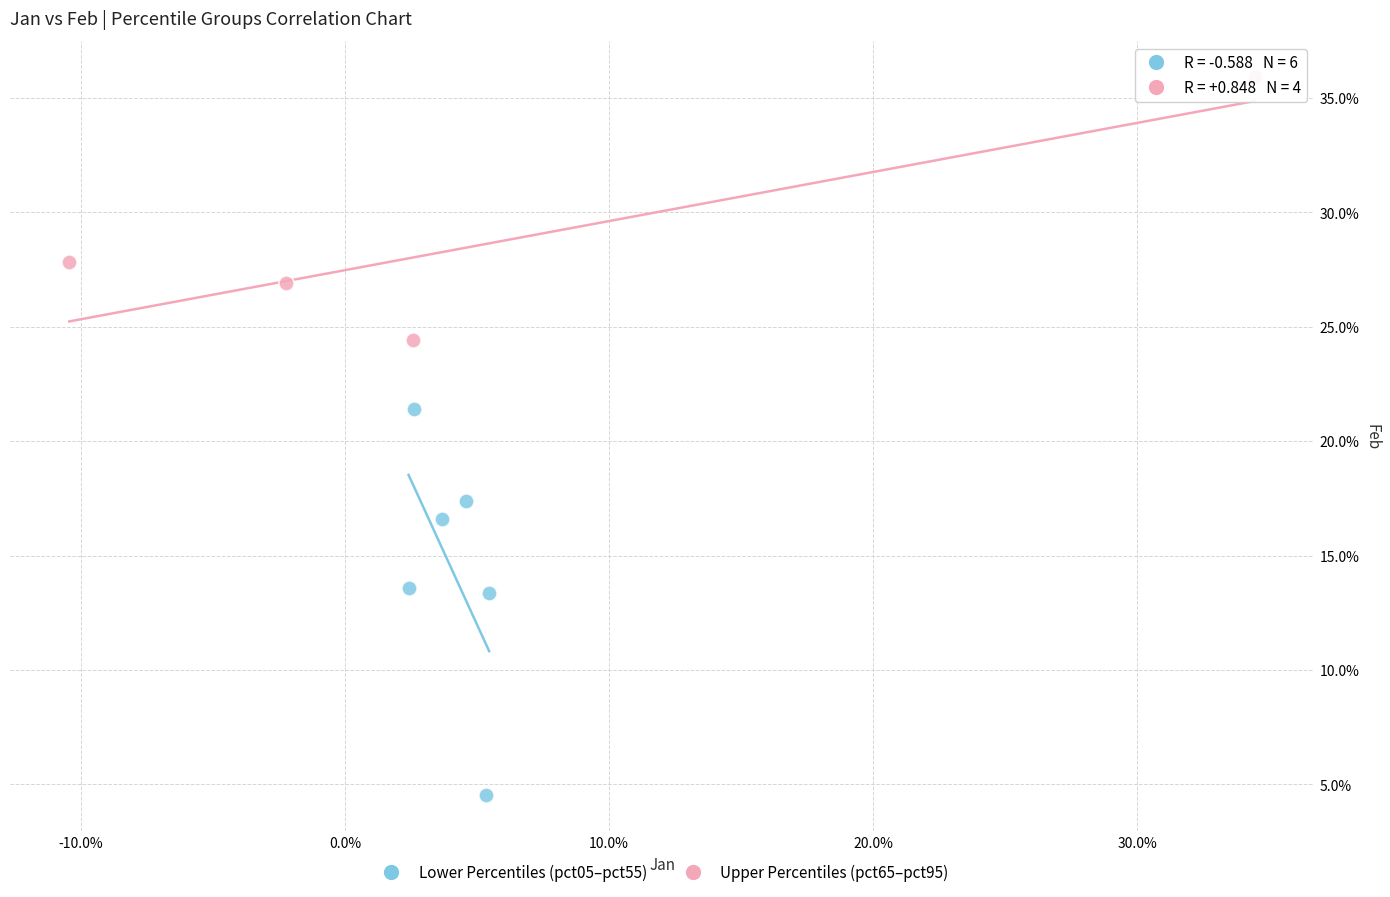

What are all the series names shown in the legend?

Lower Percentiles (pct05–pct55), Upper Percentiles (pct65–pct95)